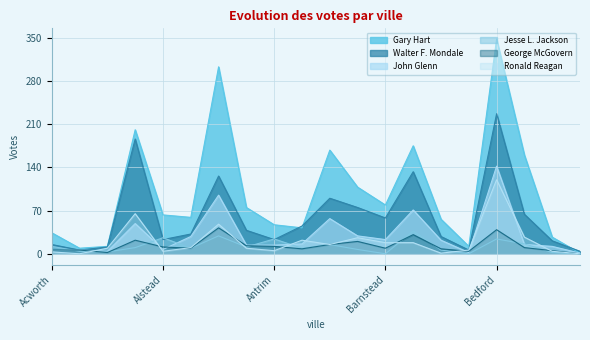

What is the spread (max minus min) of values at Acworth?

31